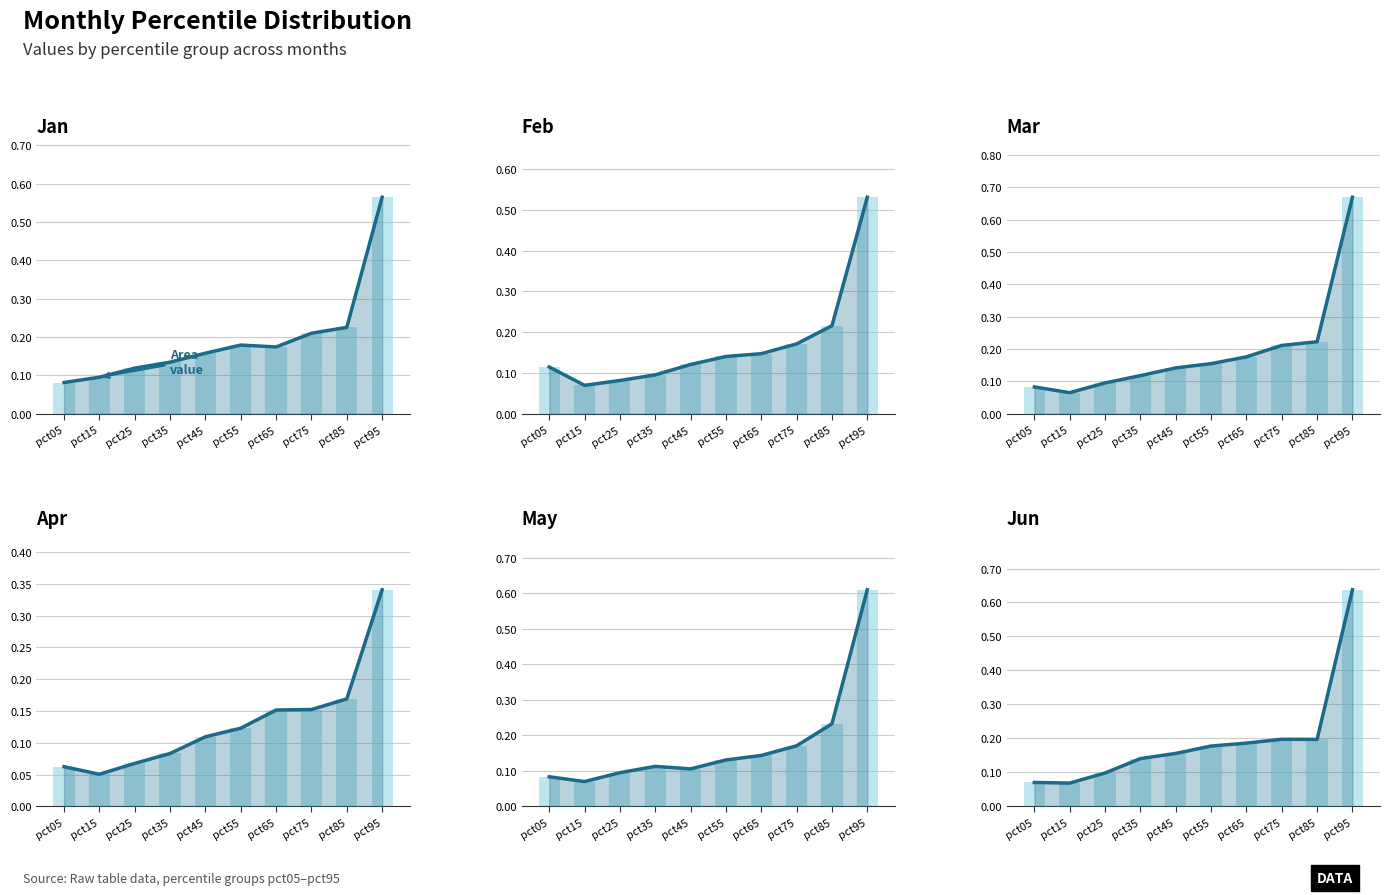

Rank the series by their maximum value, from lowest to highest.

Apr (trend), Feb (trend), Jan (trend), May (trend), Jun (trend), Mar (trend)